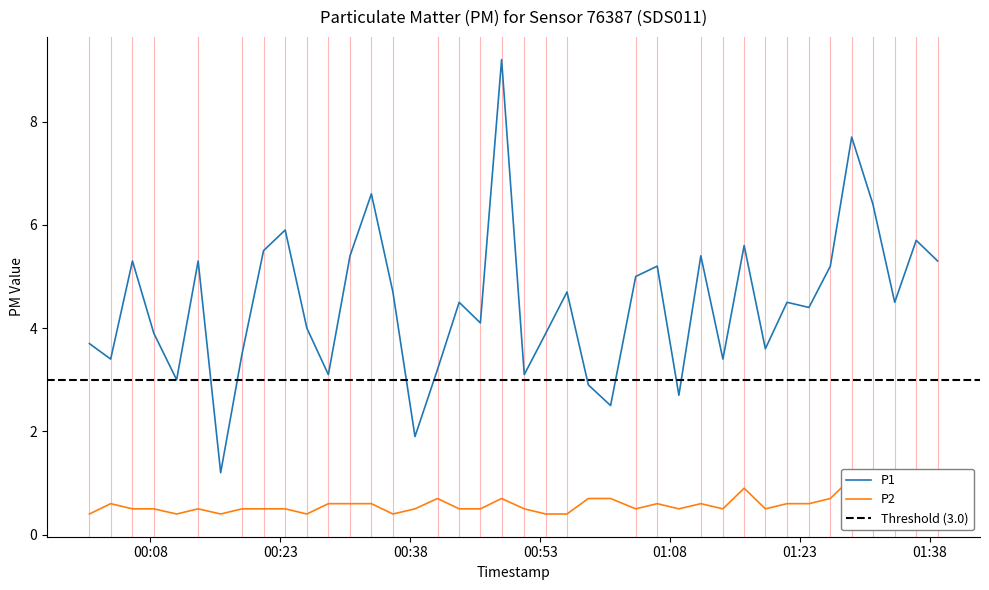

True or false: P2 and P1 cross at least once.

False